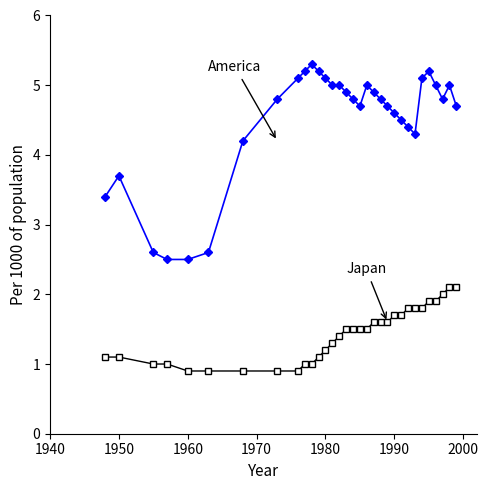

What is the maximum value shown in the chart?

5.3